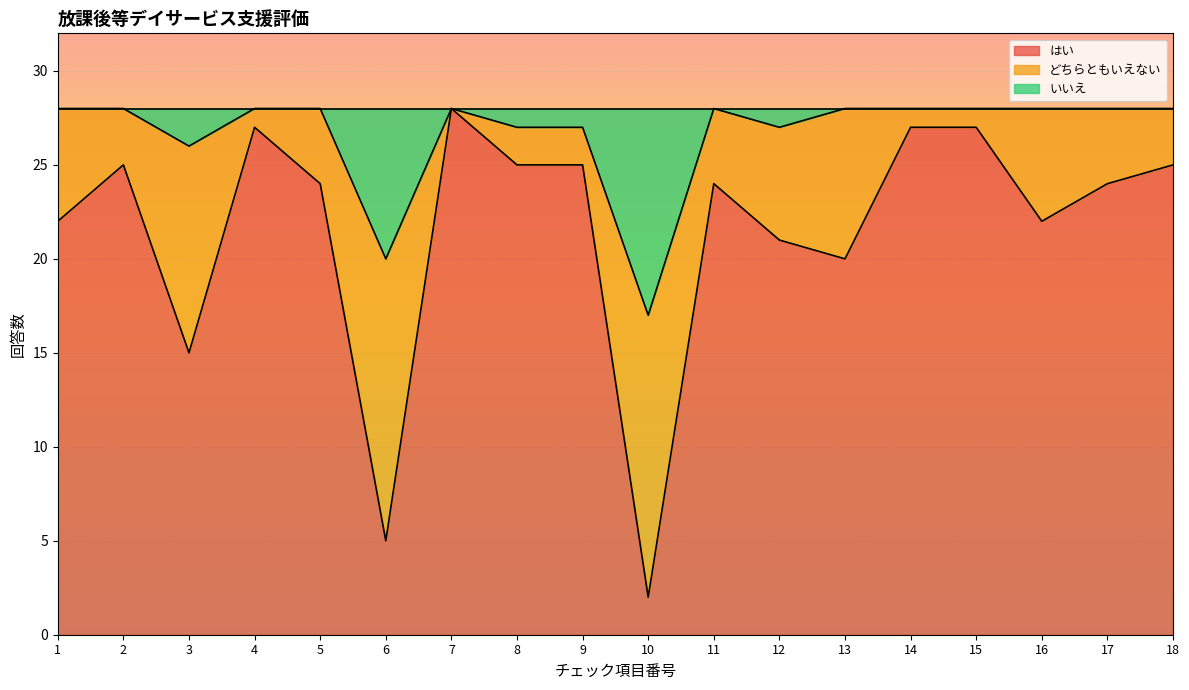

At which label does はい reach its minimum?

10